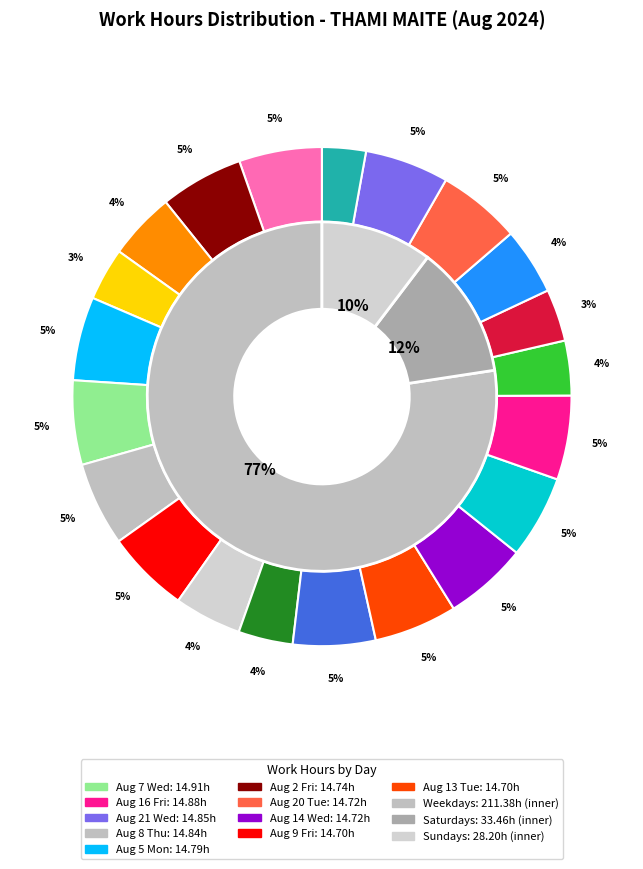

Is it true that Aug 11 Sun is 16% of the pie?

False